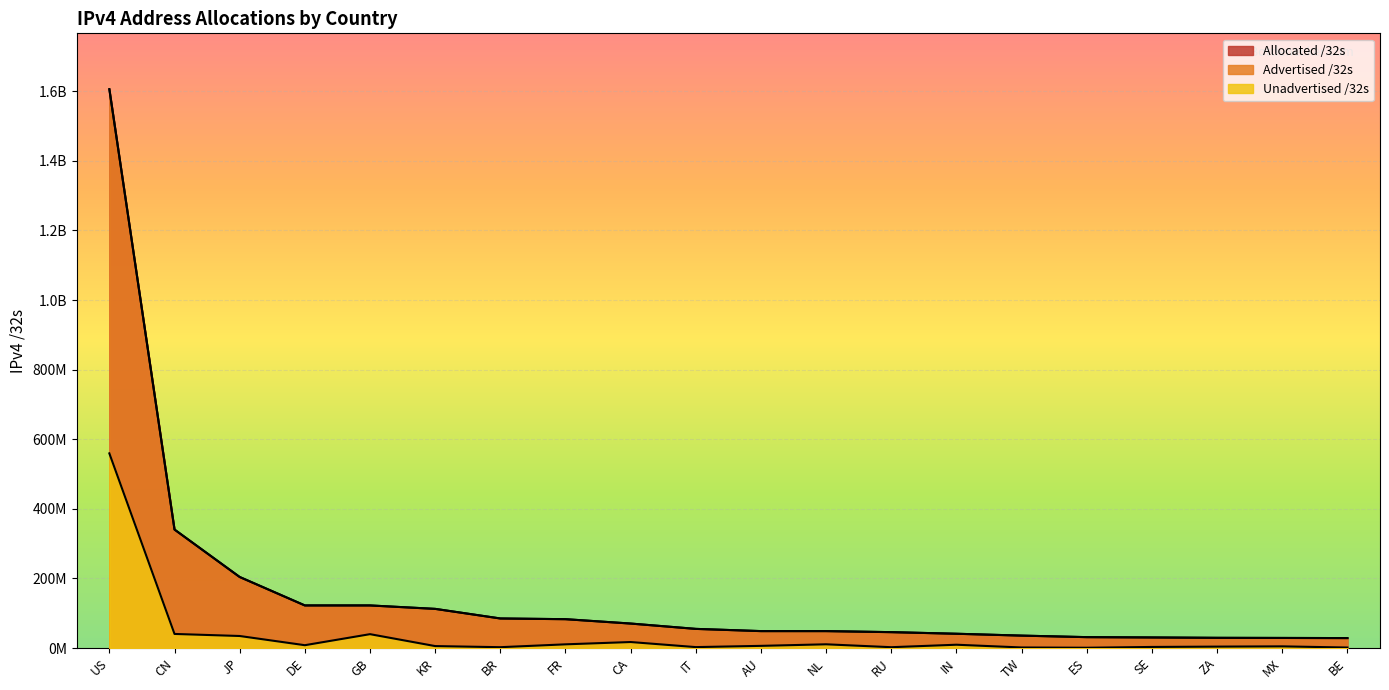

What is the spread (max minus min) of values at CN?

299966466